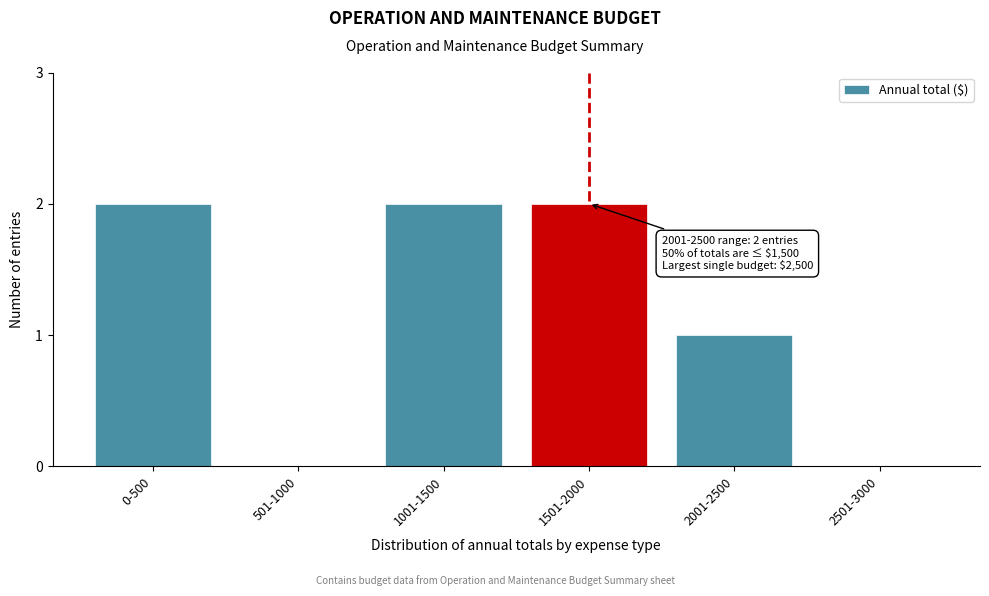

Reading right to left, extract all data points from this chart.

2501-3000=0	2001-2500=1	1501-2000=2	1001-1500=2	501-1000=0	0-500=2